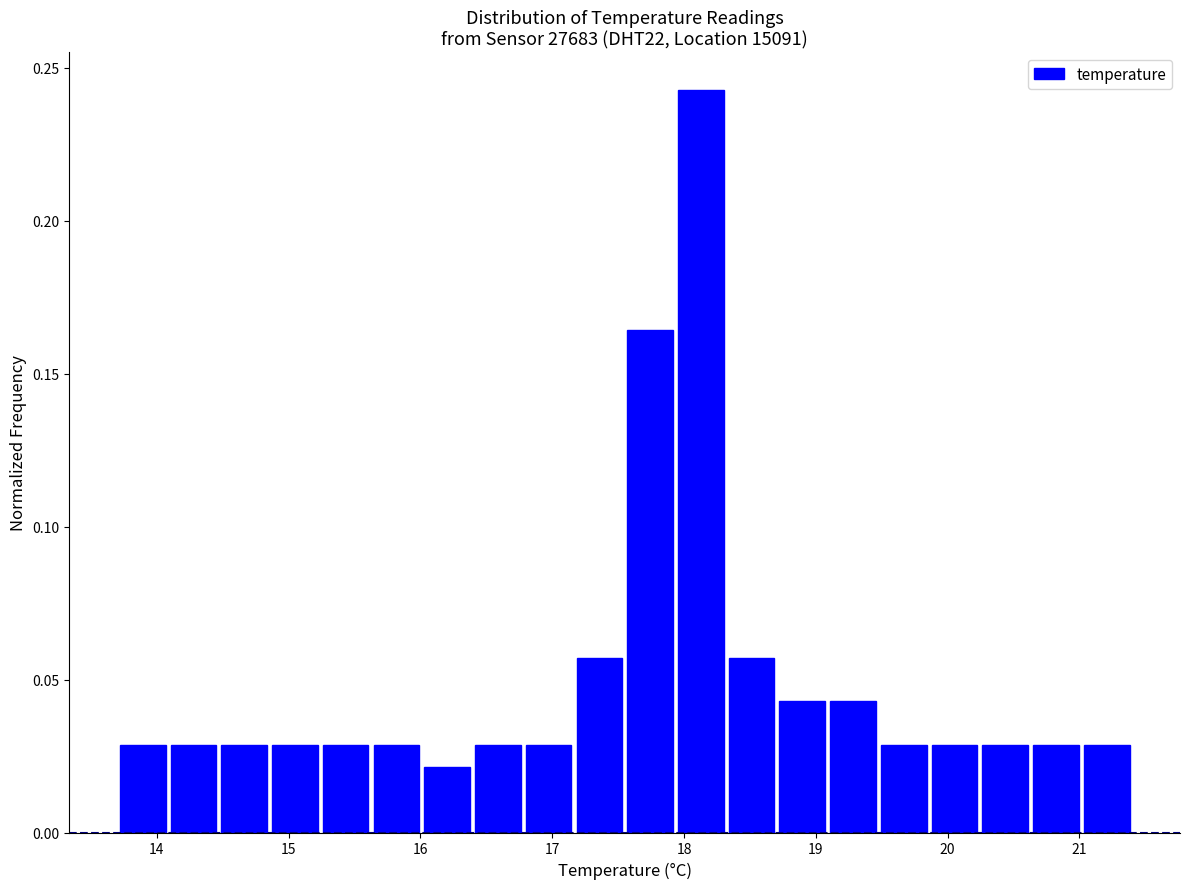

Around what value on the x-axis is the tallest bar? Give the approximate position of its centre, as read against the axis.

18.1